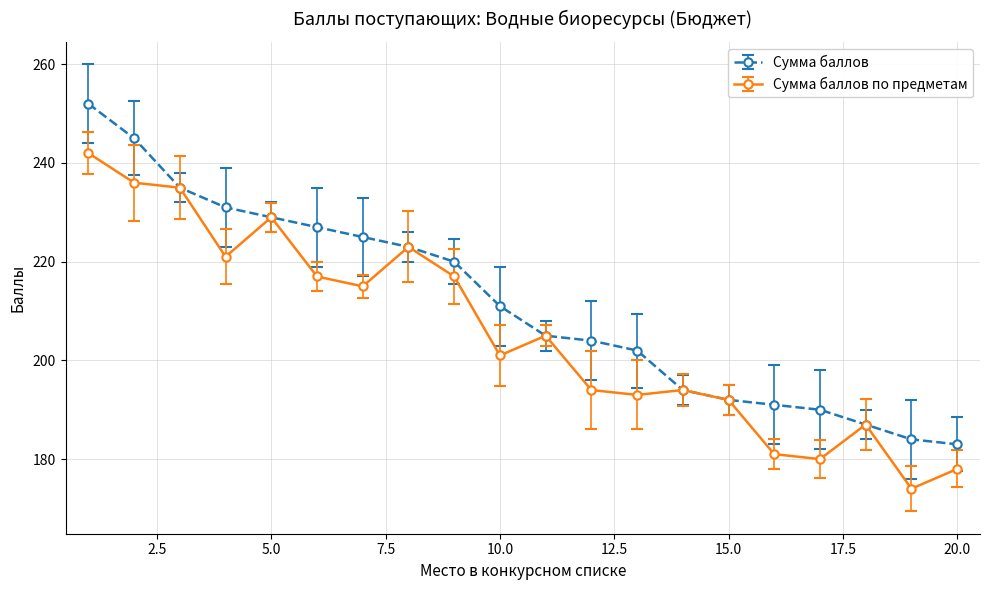

Rank the series by their maximum value, from highest to lowest.

Сумма баллов, Сумма баллов по предметам